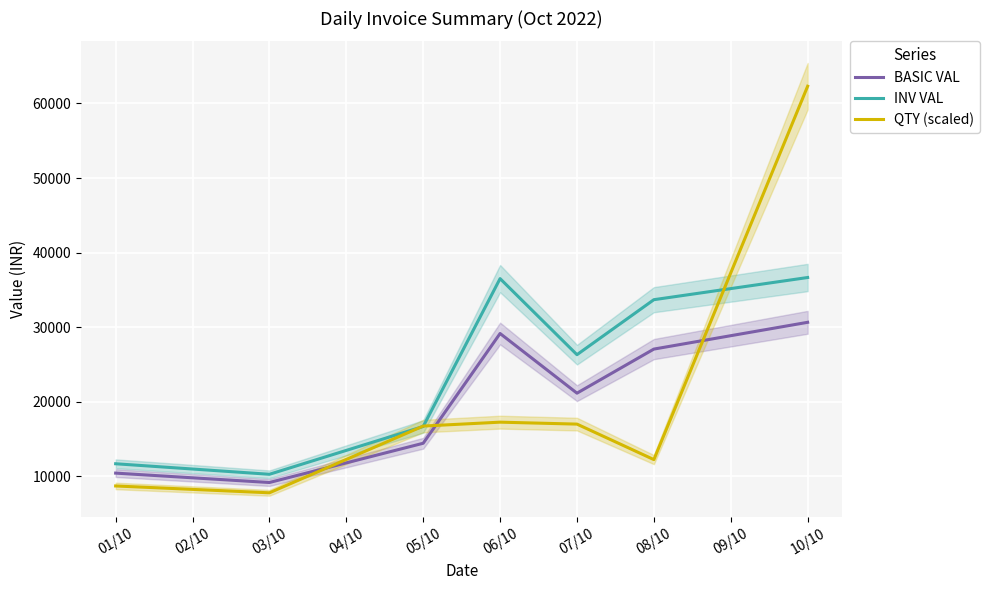

Is the value of BASIC VAL at 04/10 greater than the value of INV VAL at 06/10?

No